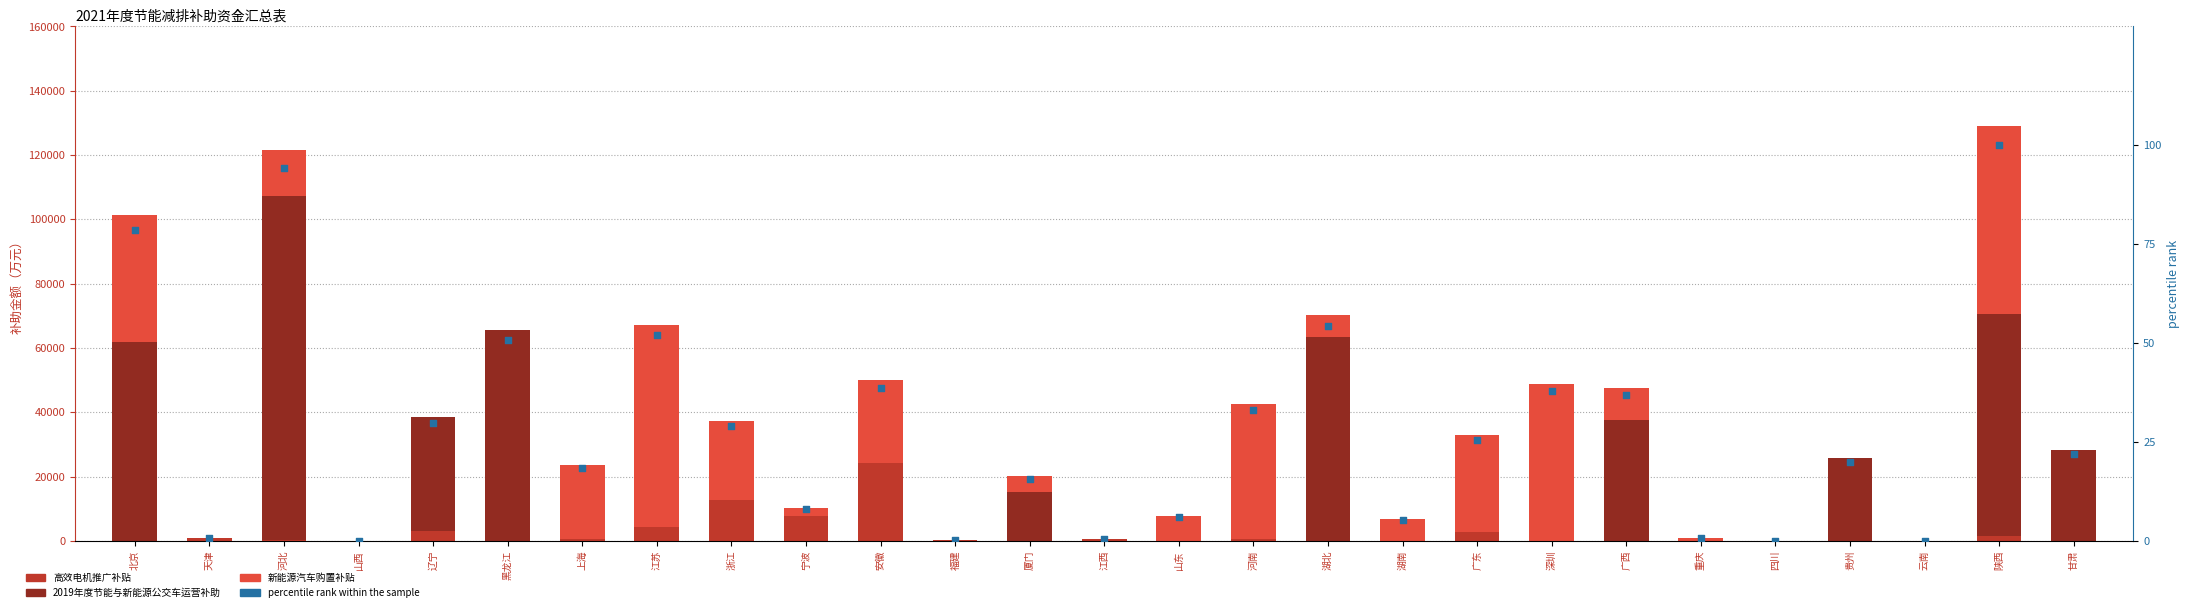

What is the total value across all series at 山东?

7651.9